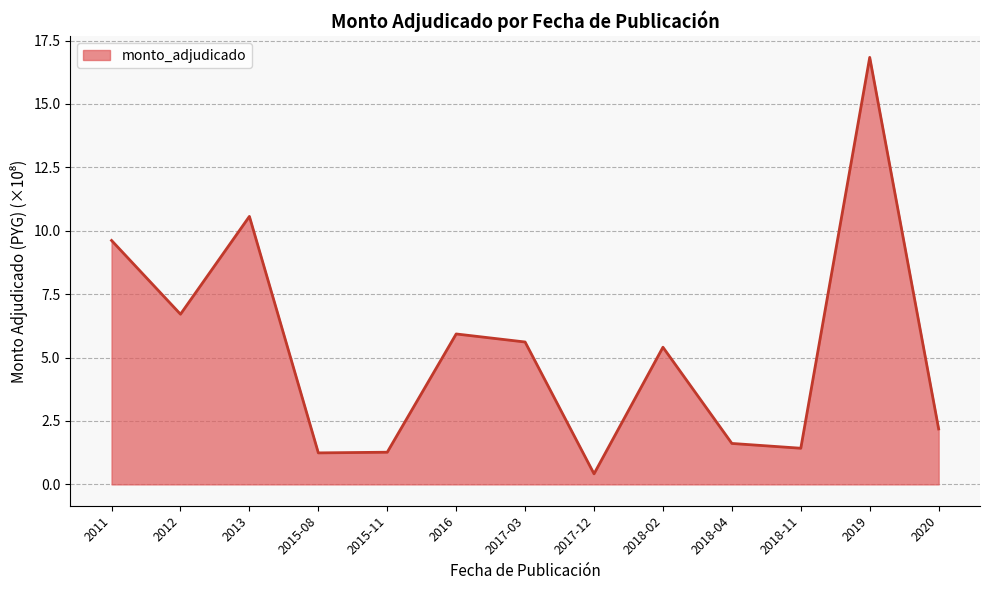

What is the difference between the values at 2012 and 2019?

10.1